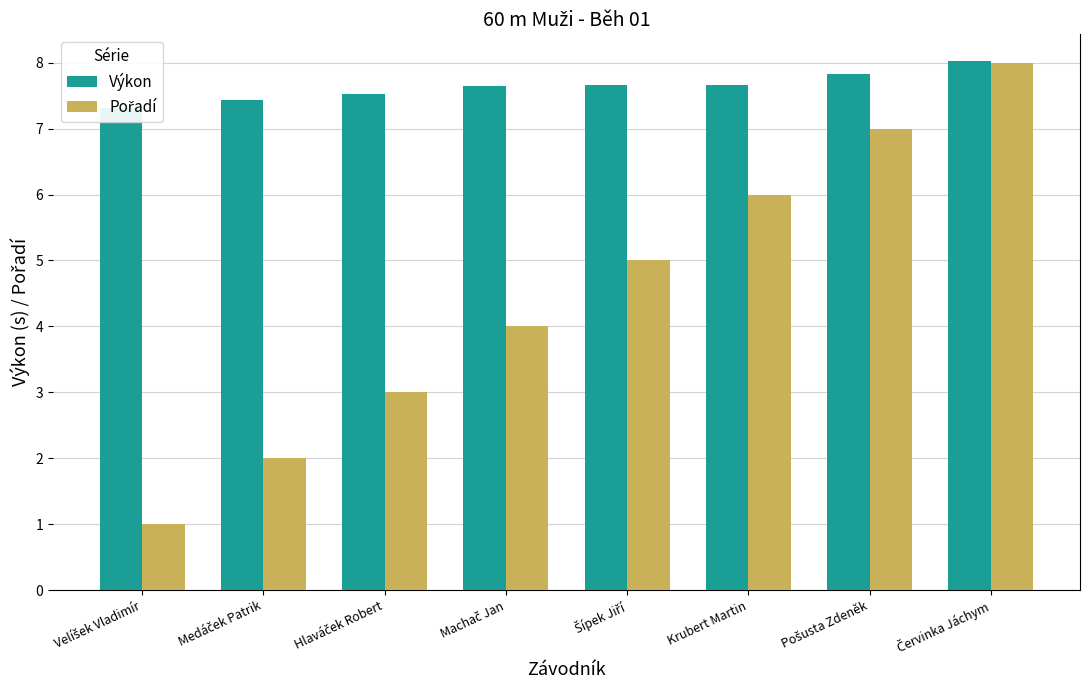

How many bars are there in each group?

2